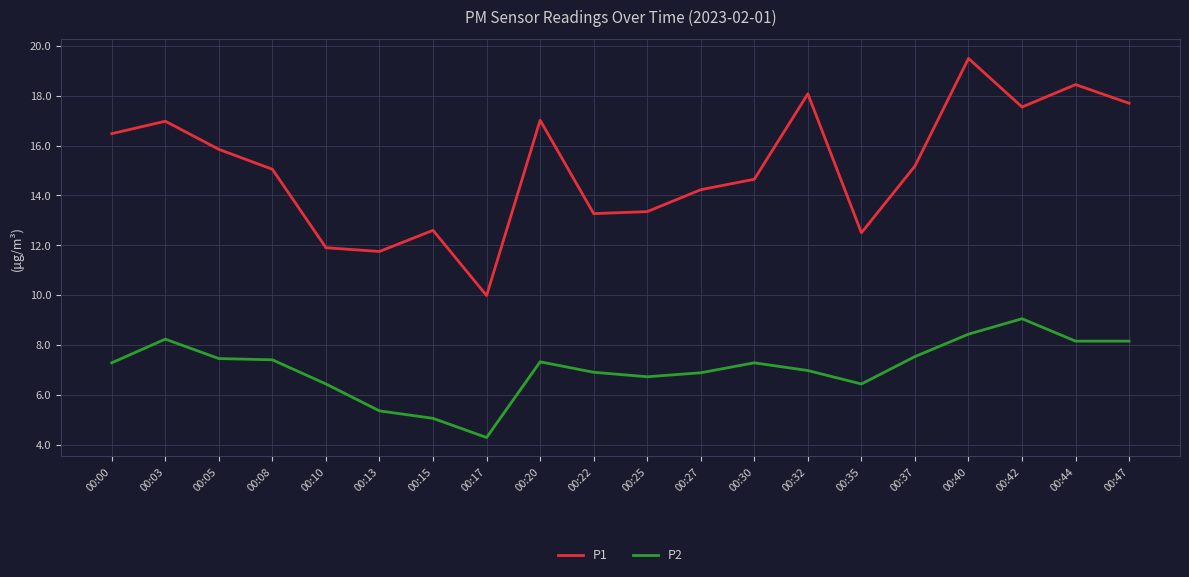

True or false: P1 has a value of 25.6 at 00:32.

False